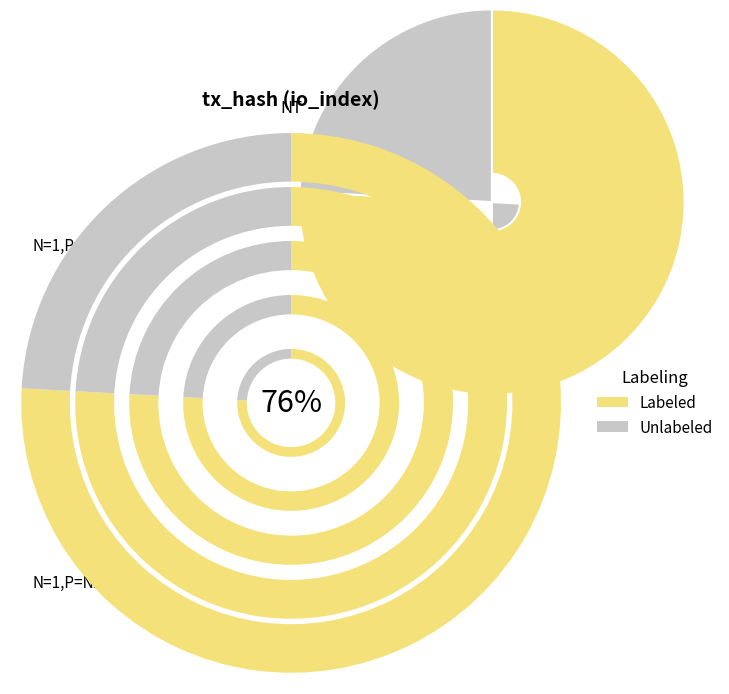

Approximately how many times larger is the value at io_index=7 compared to io_index=22?

0.3